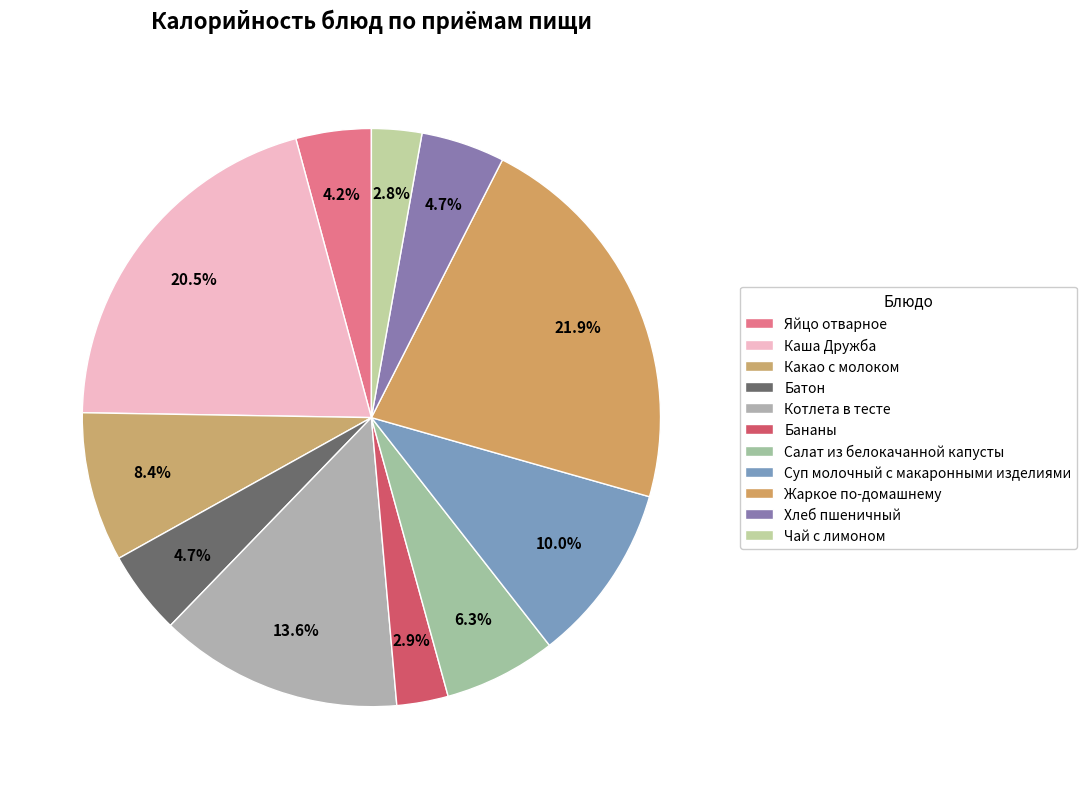

How many segments does this pie chart have?

11